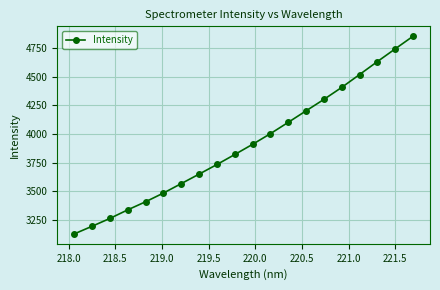

What is the sum of all values?

78272.6